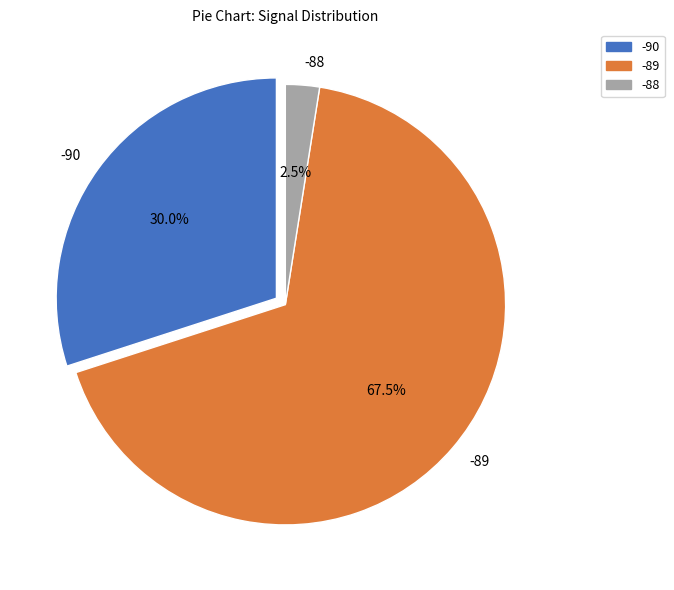

Which slice is the smallest?

-88